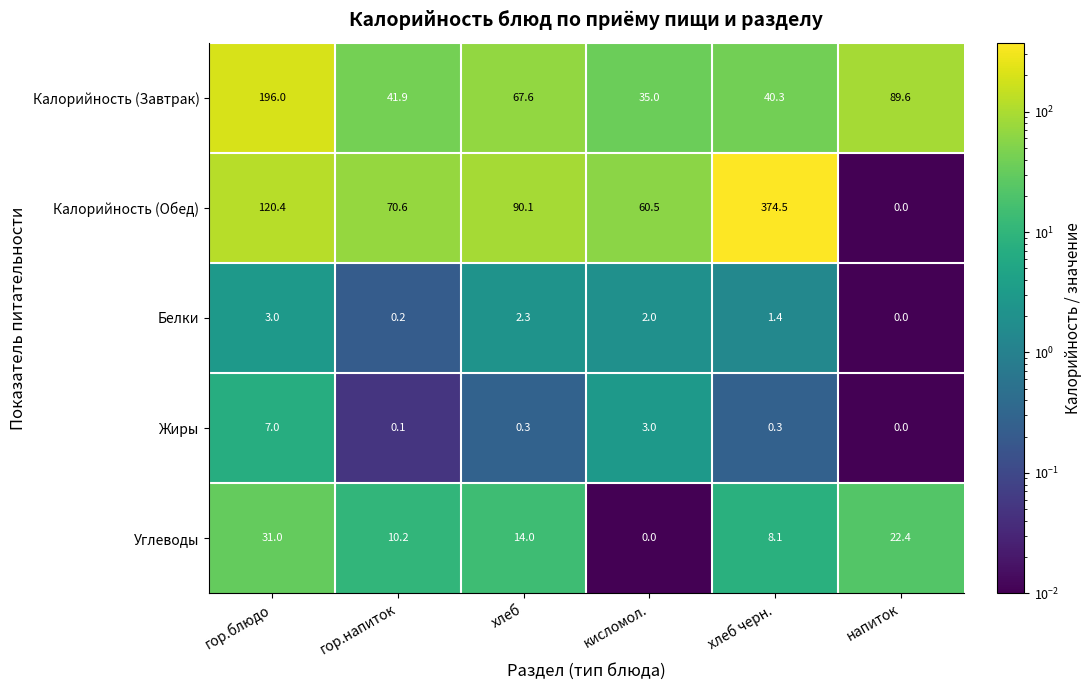

The value of Углеводы at напиток is 4.5. True or false?

False